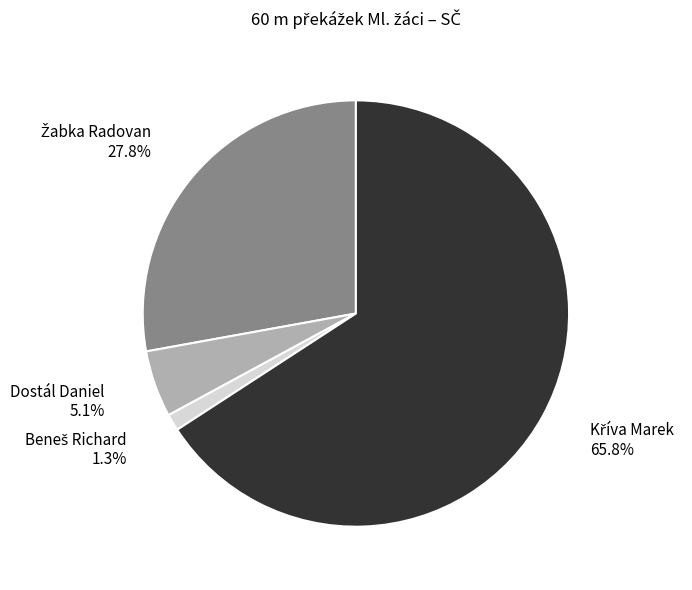

Does any single category account for the majority?

Yes